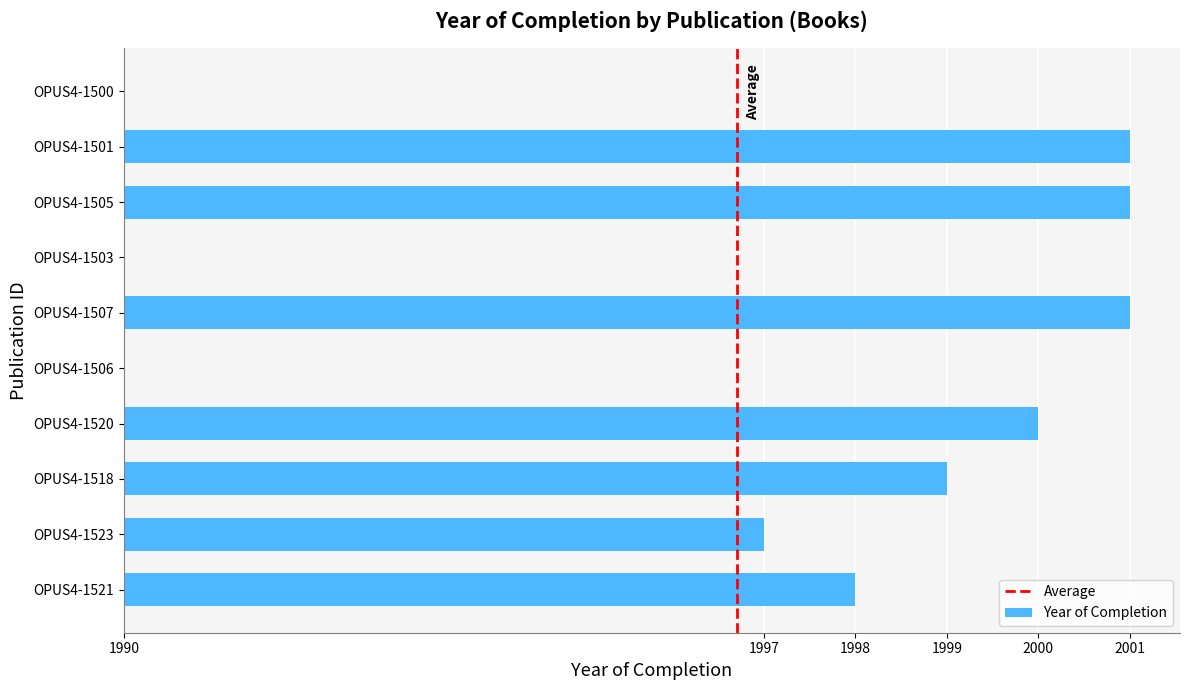

Are the bars horizontal?

Yes